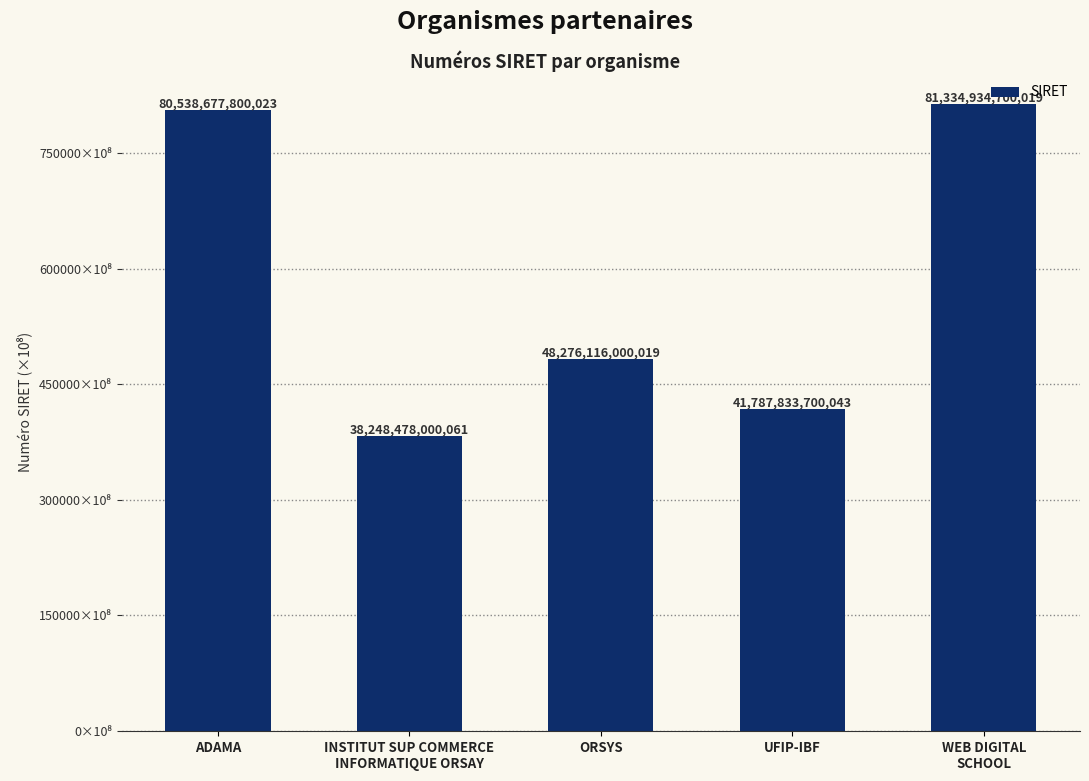

What is the difference between the maximum and second lowest values?

39547100999976